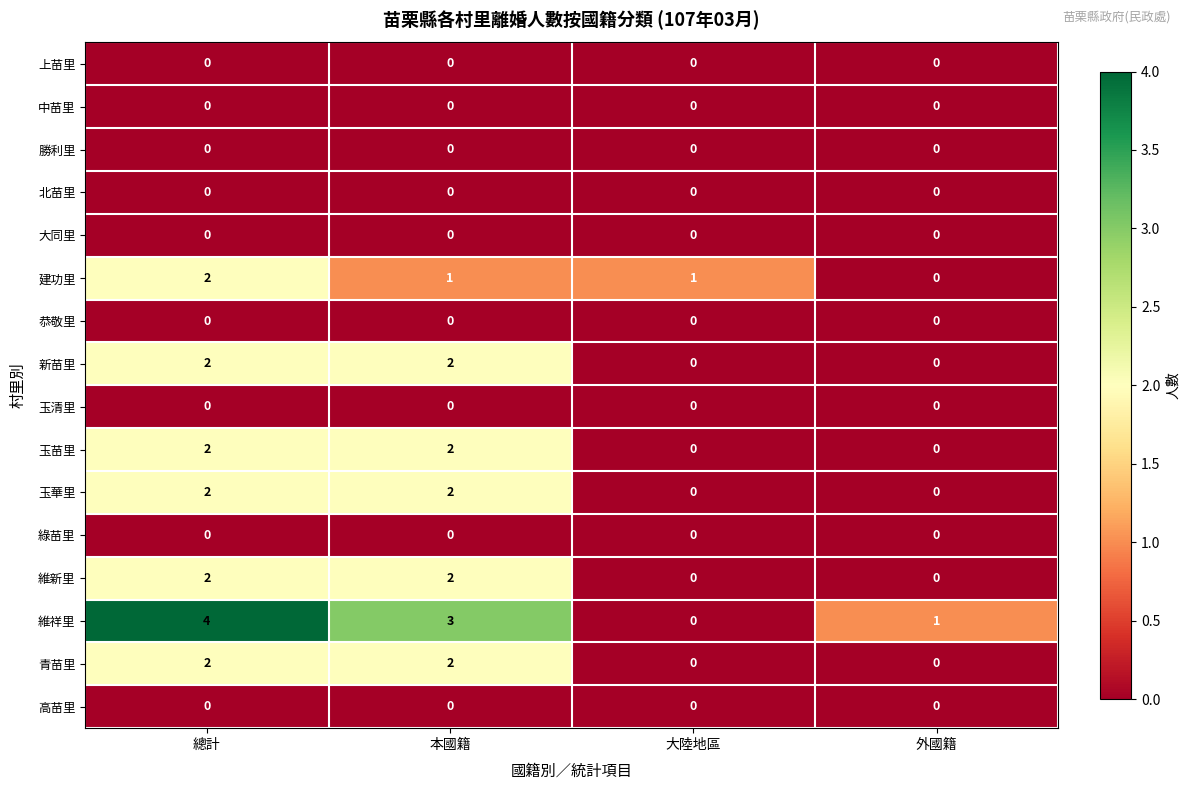

At which category does the chart reach its peak across all series?

總計